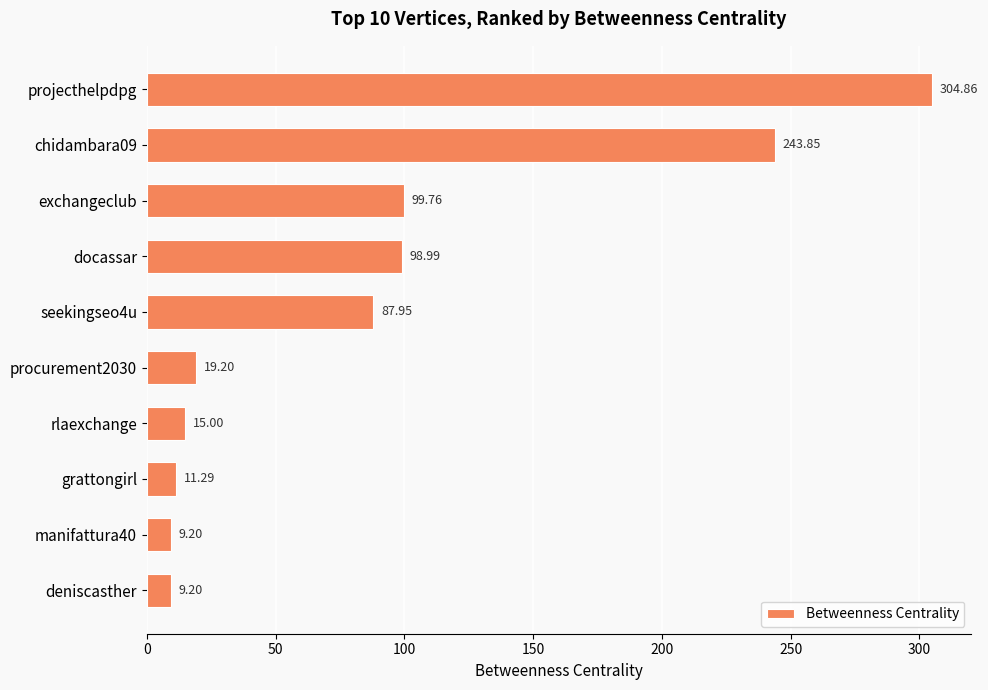

What is the label of the 4th bar from the bottom?

rlaexchange